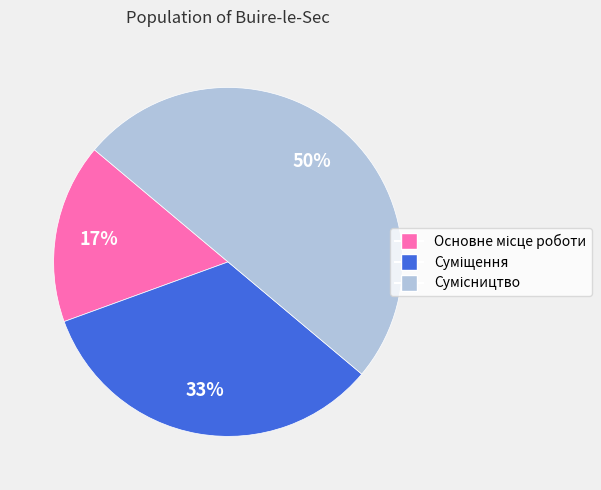

How many segments does this pie chart have?

3